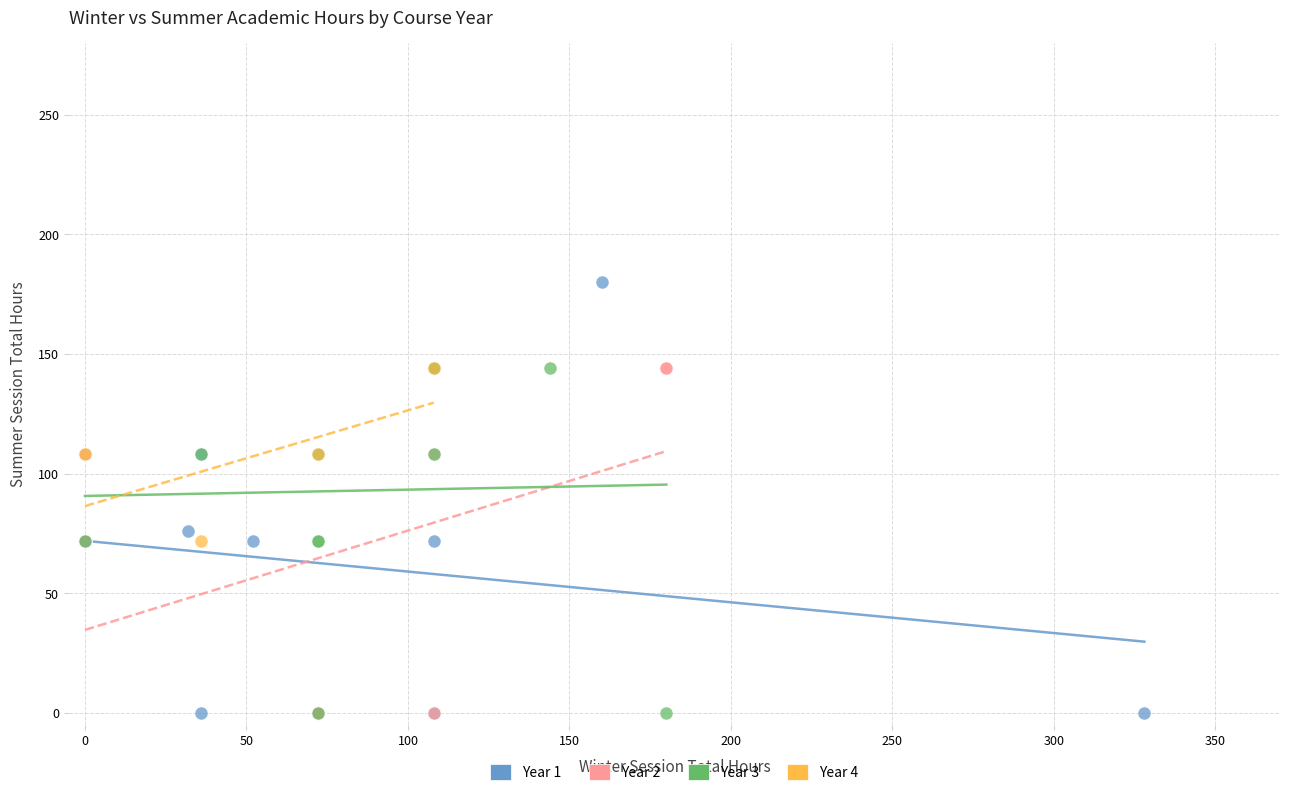

Which series has the widest spread of Y values?

Year 1